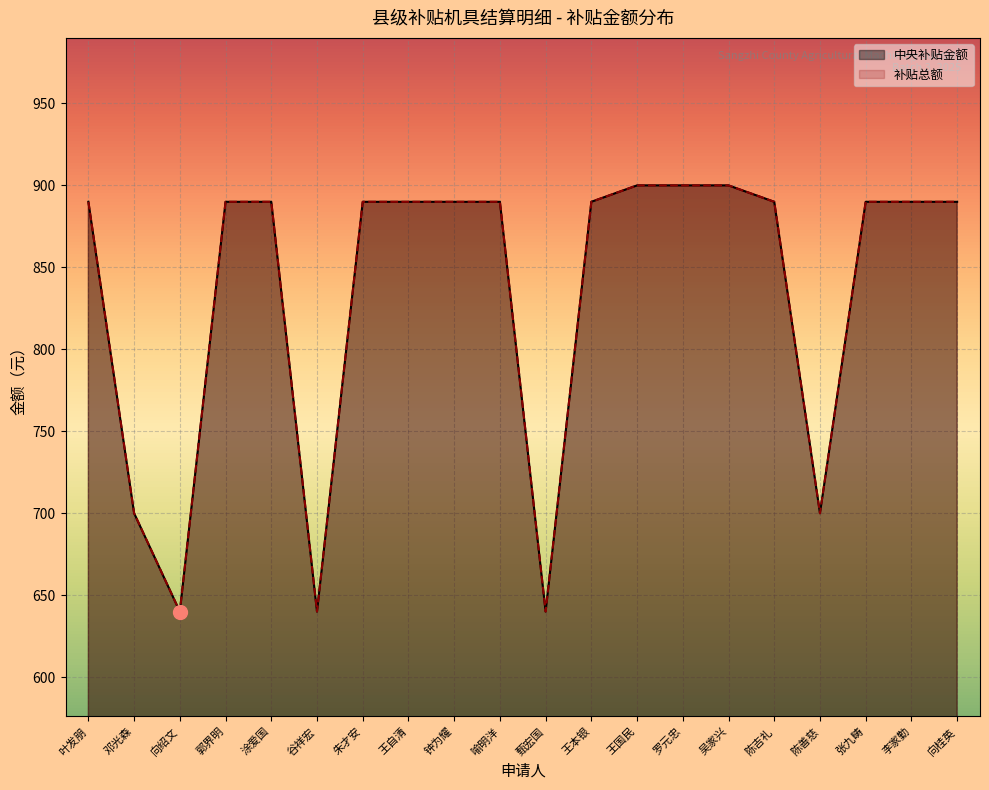

Read the 补贴总额 value at 喻明洋, to the nearest 50.

900